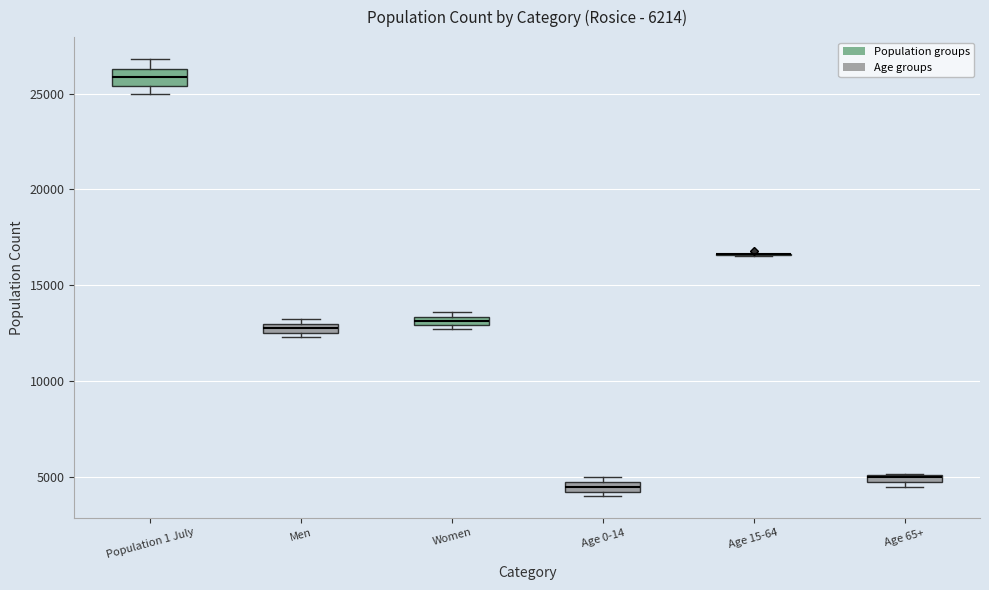

Where is the lower edge of the box for Women on the y-axis? The values are not printed on the chart, so give them approximately, as read against the axis.

13000